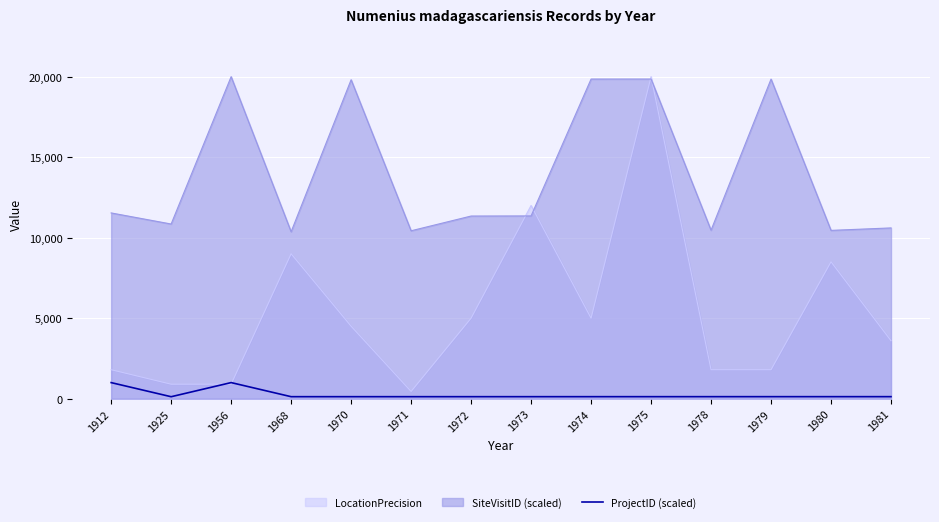

What is the maximum value shown in the chart?

20000.0